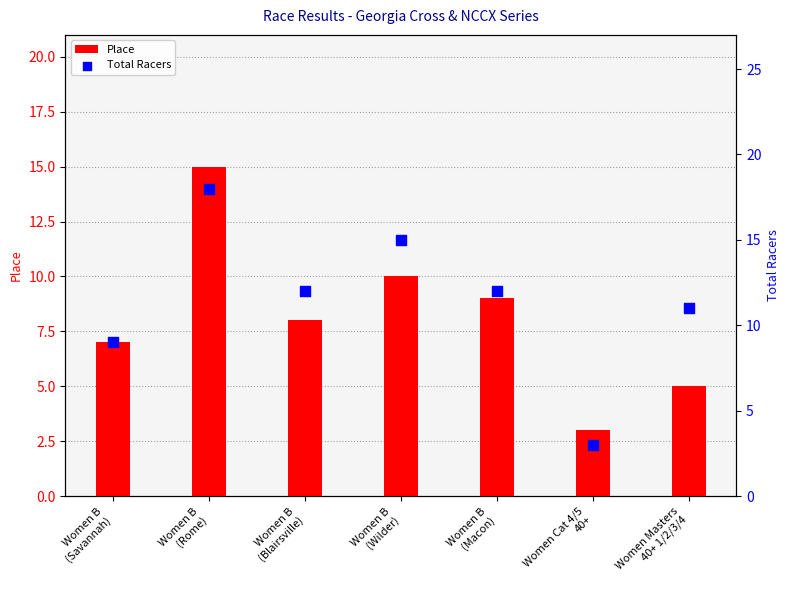

What is the total value across all series at Women B
(Wilder)?

25